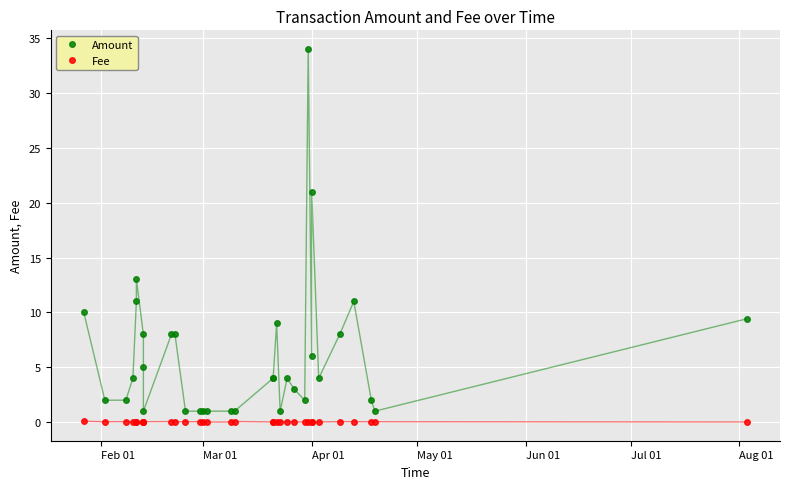

Is the value of Fee at 7 greater than the value of Amount at 24?

No